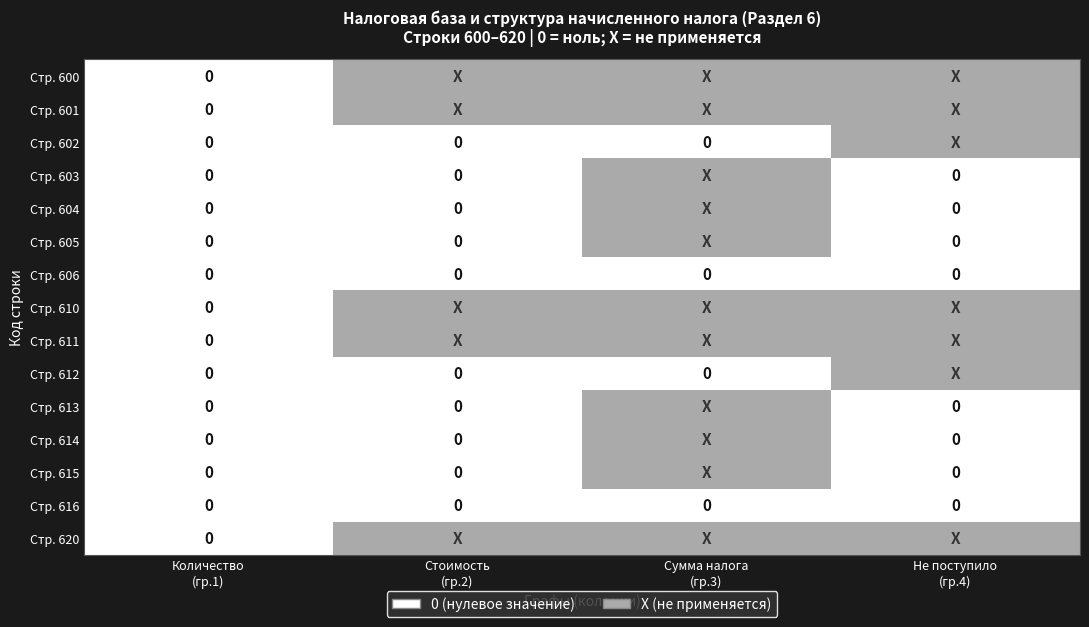

Where is Стр. 612 nearest to the value 0?

Количество (гр.1)